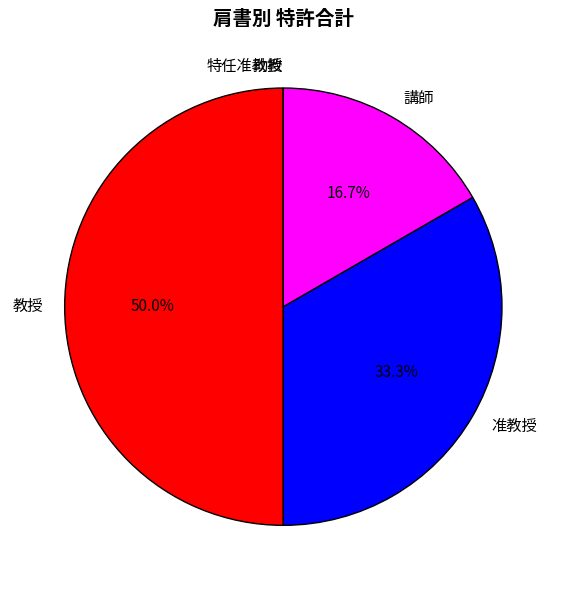

What is the ratio of the value at 准教授 to the value at 講師?

2.0